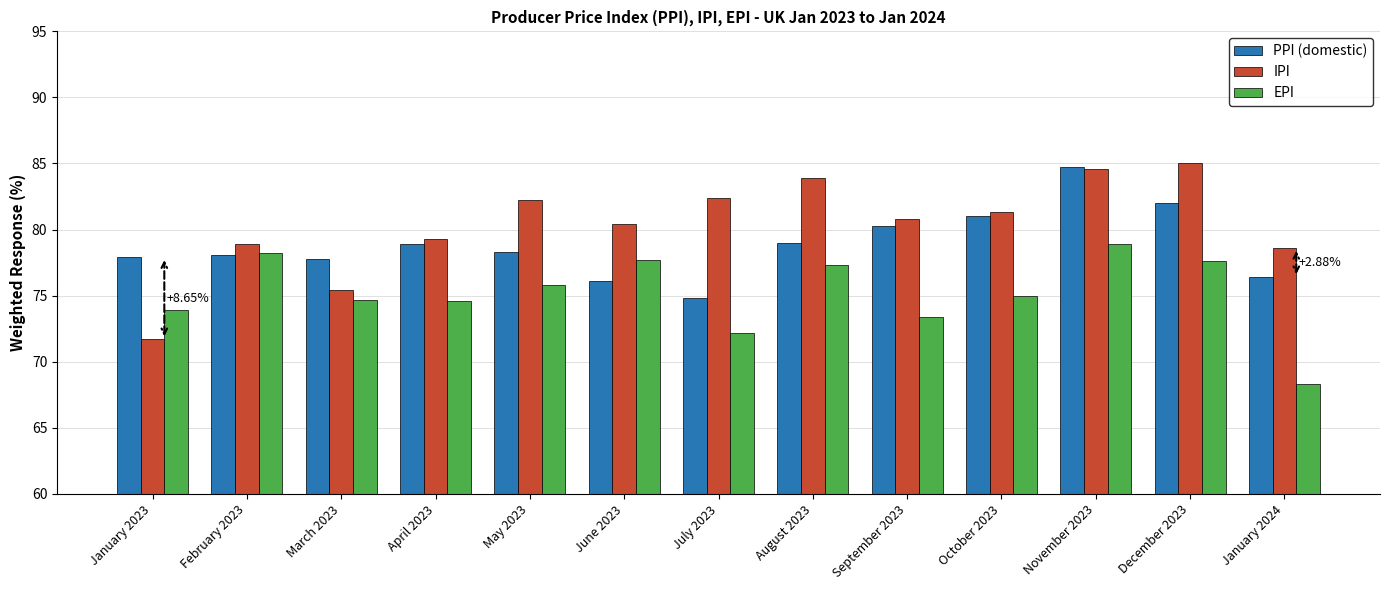

How many categories are shown in the chart?

13